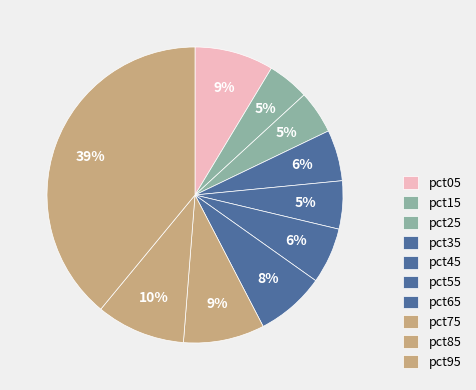

Between pct55 and pct35, which is larger?

pct55